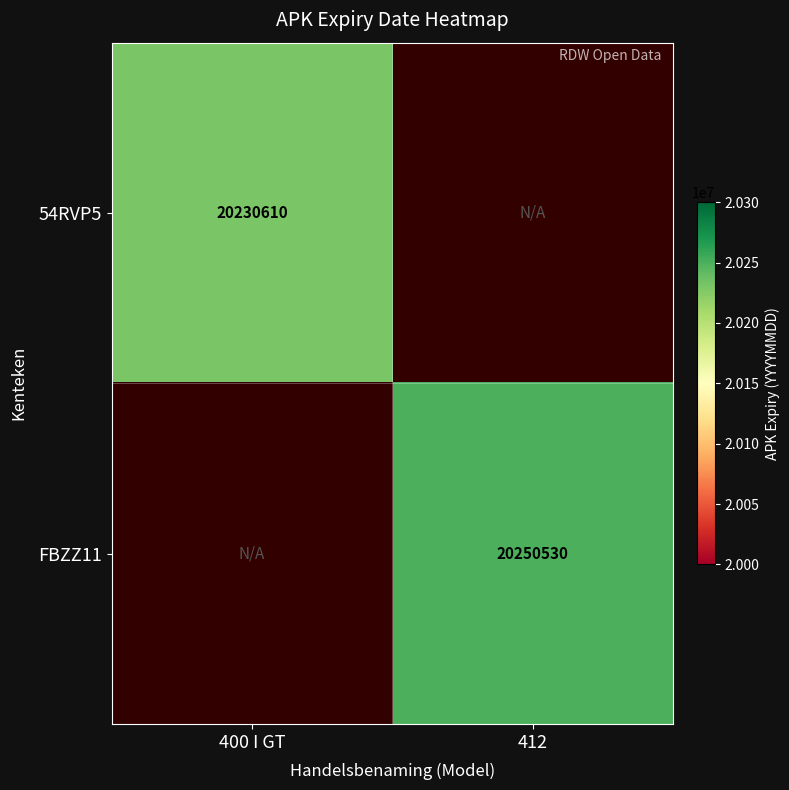

The FBZZ11 series shows 20250530 at 412. True or false?

True